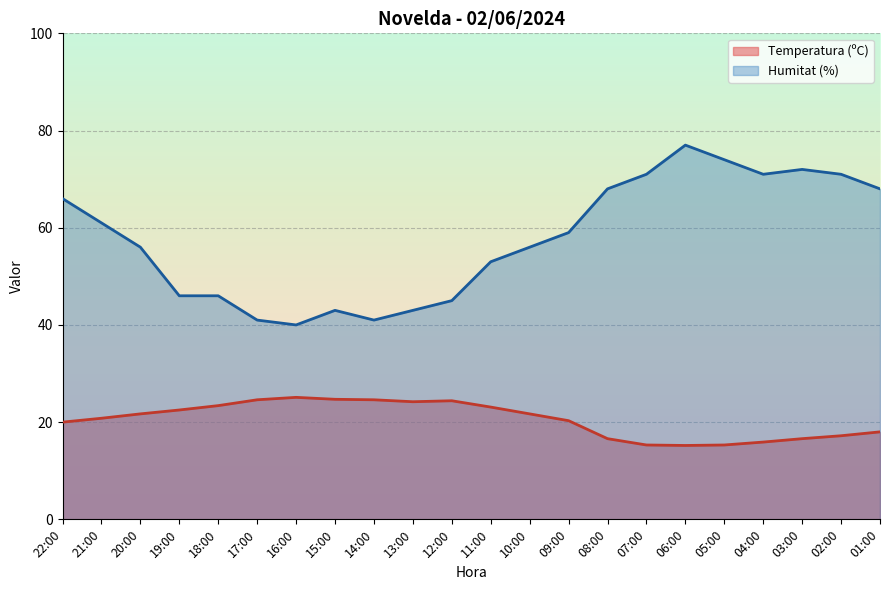

What is the value of the Humitat (%) point at the 9th from the left?

41.0